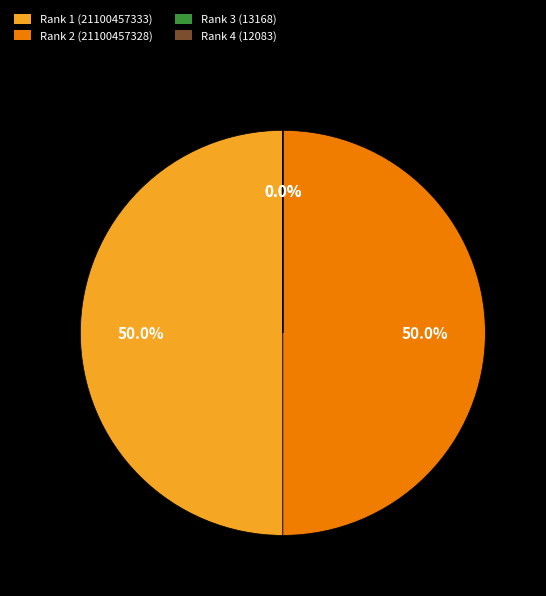

What is the ratio of the value at Rank 2 (21100457328) to the value at Rank 1 (21100457333)?

1.0